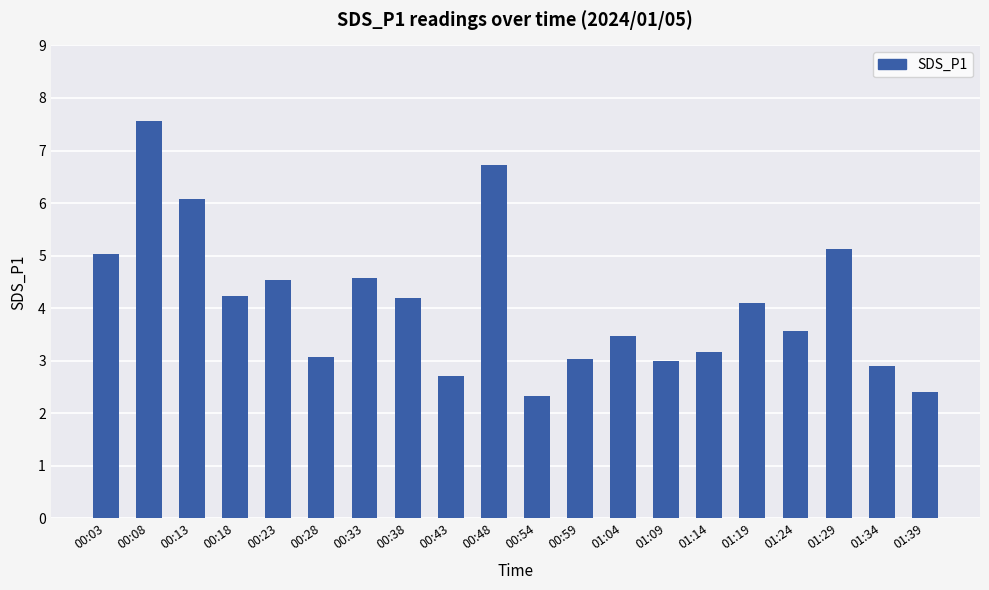

What is the minimum value shown in the chart?

2.3